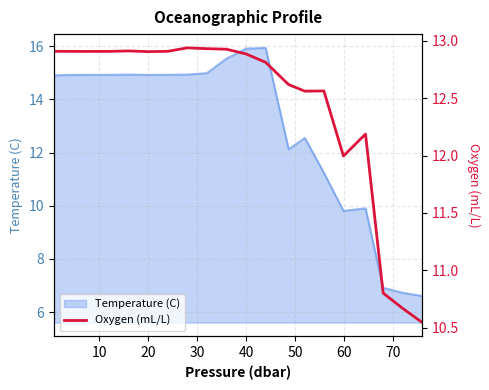

How many points are higher than both their immediate neighbors (excluding endpoints)?

4